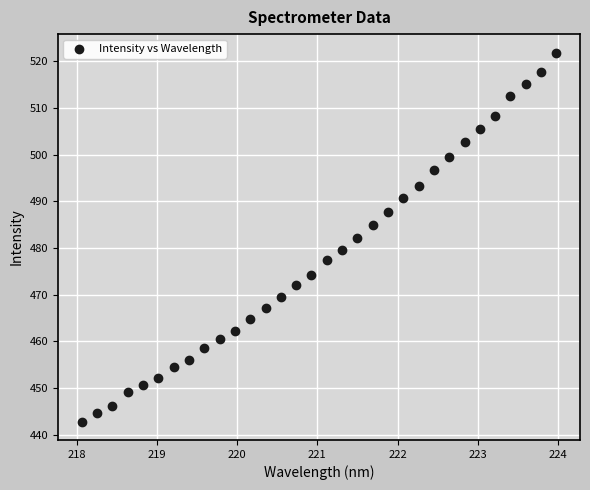

What is the range of X values (max minus min)?

5.9